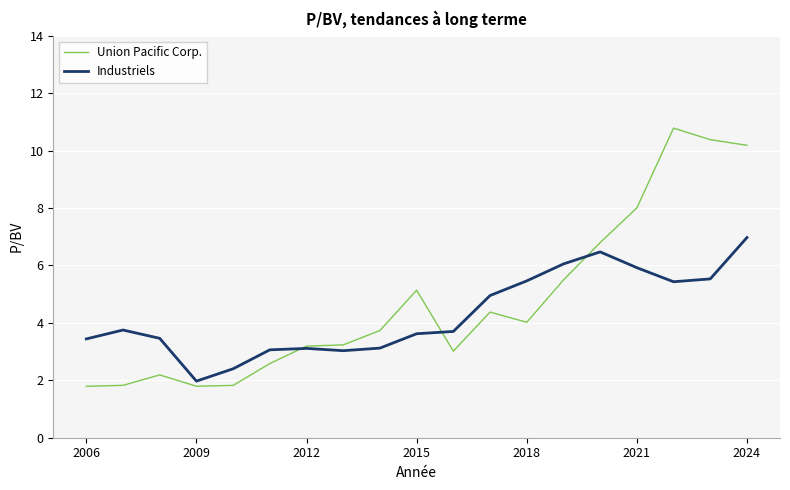

What are all the series names shown in the legend?

Union Pacific Corp., Industriels